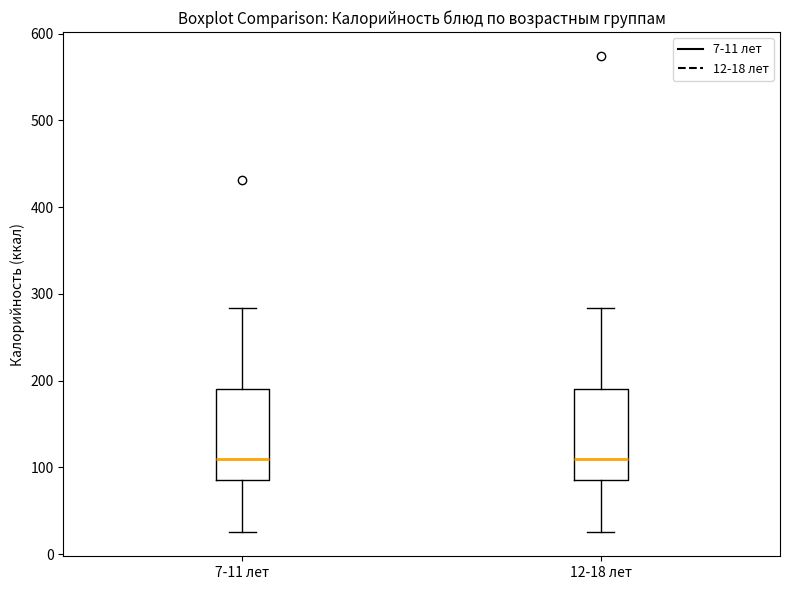

Where does the upper whisker of the box for 7-11 лет end on the y-axis? The values are not printed on the chart, so give them approximately, as read against the axis.

280